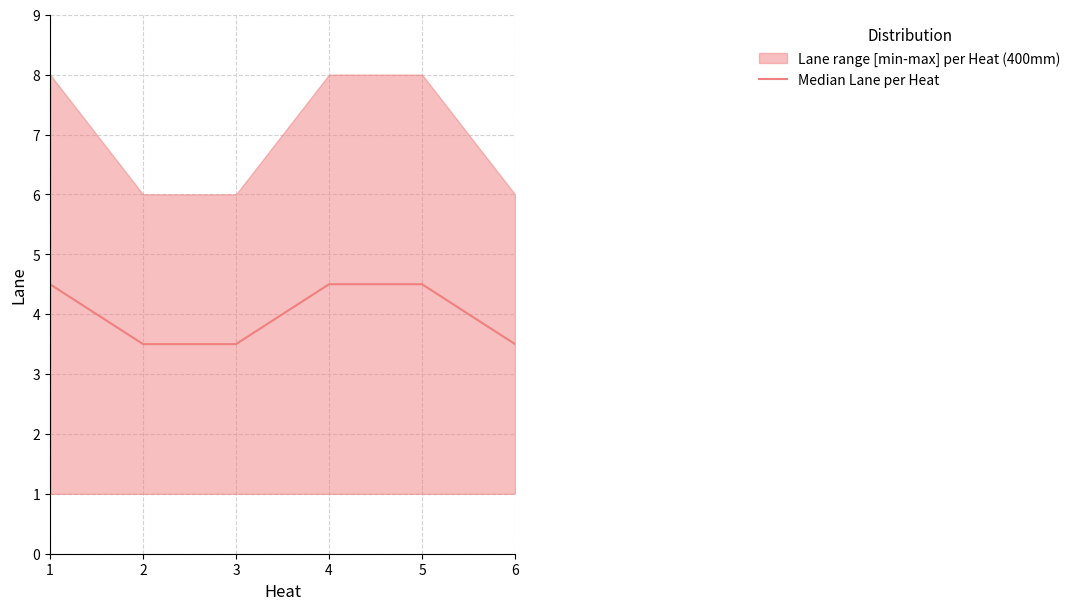

Rank the categories by value from highest to lowest.

1, 4, 5, 2, 3, 6